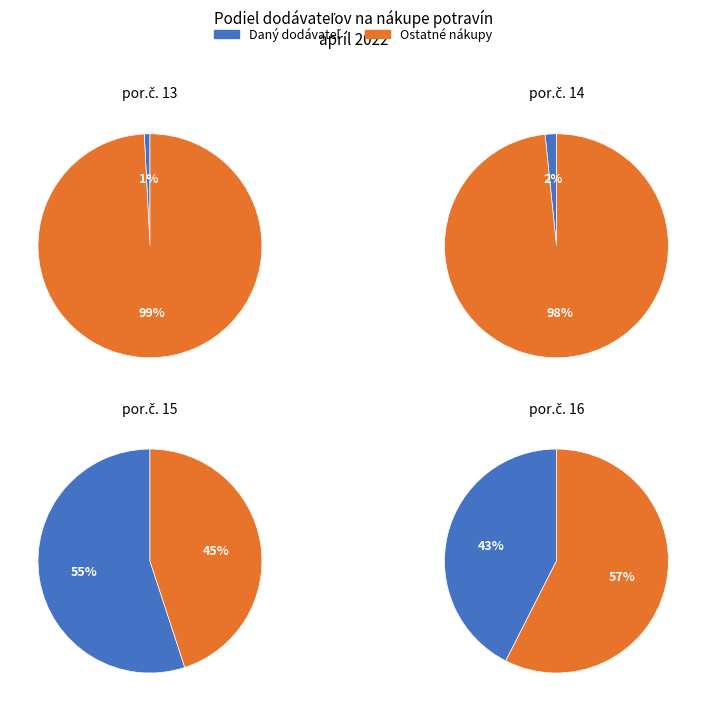

The BIG stravovanie
(knedle) slice represents 11% of the pie. True or false?

False